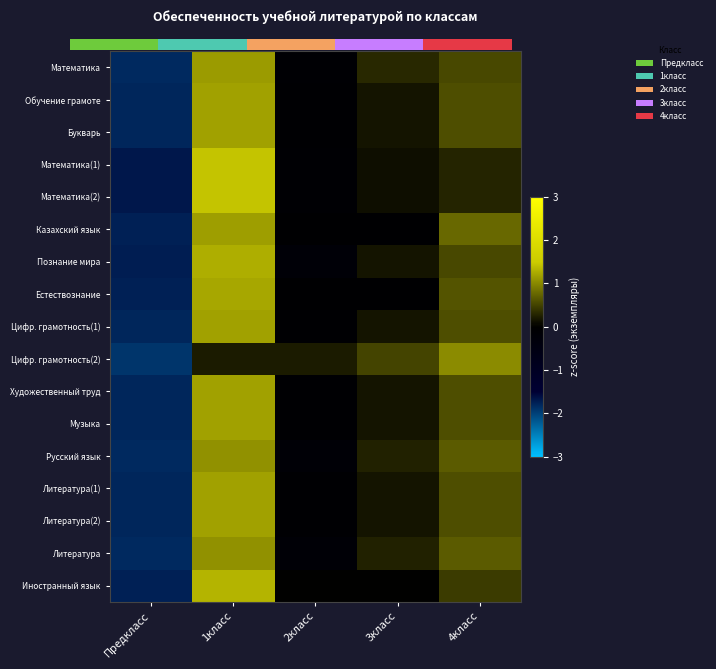

How many values in Литература are below zero?

2